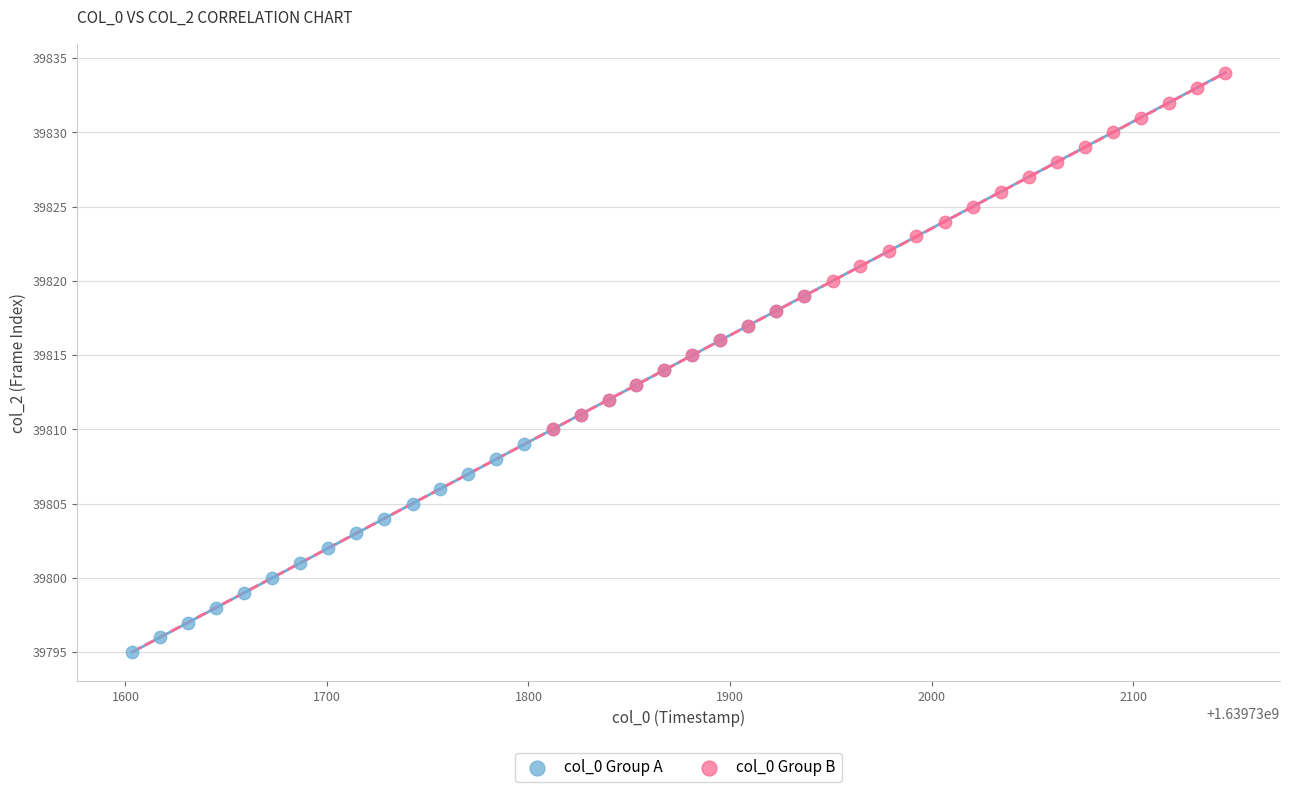

Which series contains the highest Y value?

col_0 Group B